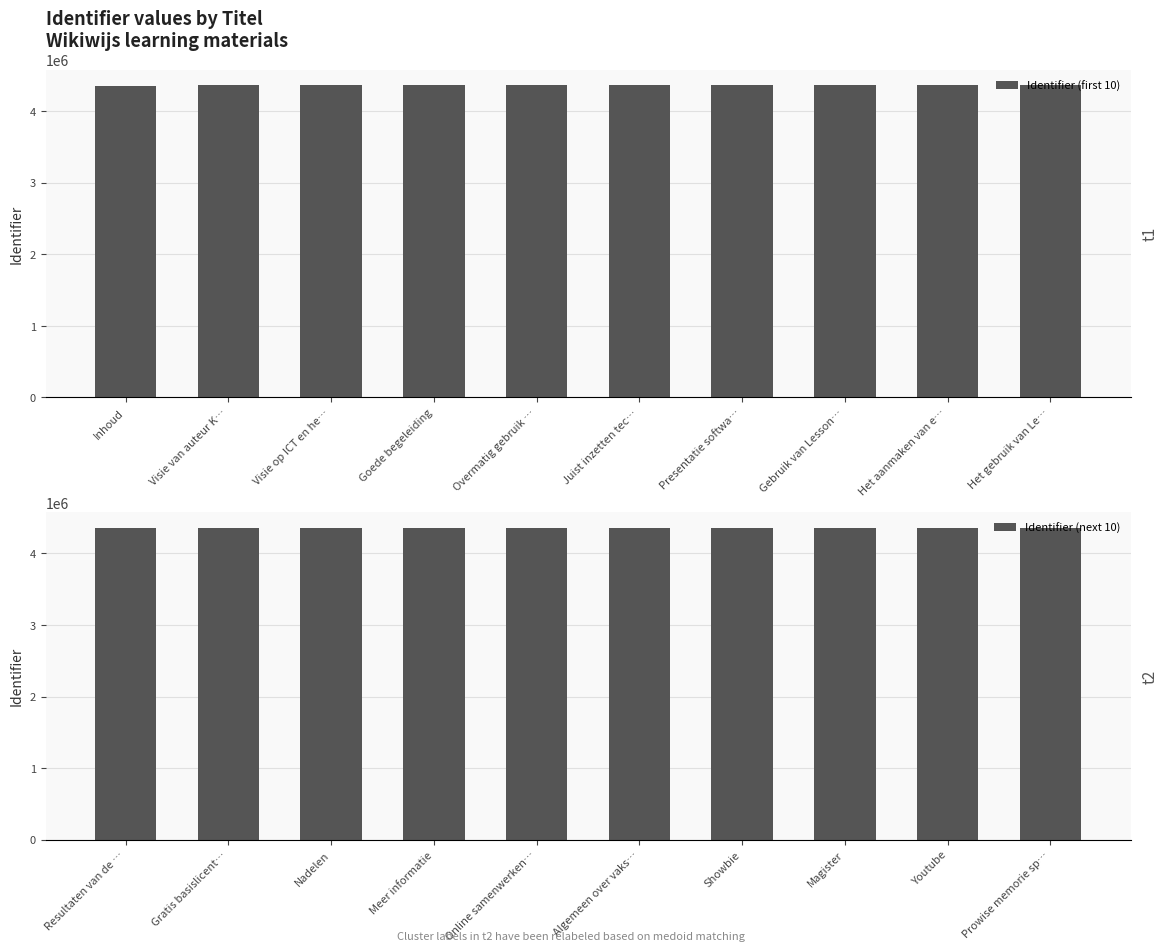

The value of Identifier (next 10) at Algemeen over vaks… is 2600848. True or false?

False